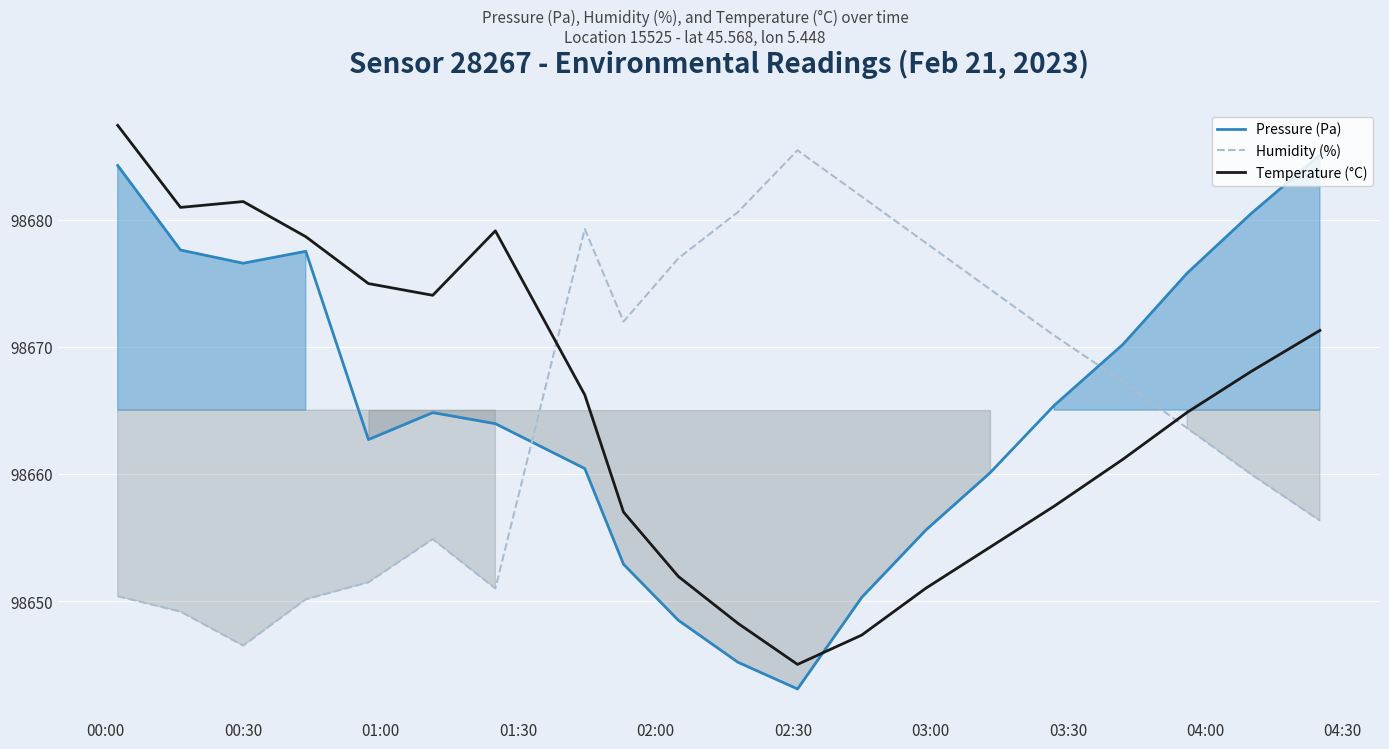

What are all the series names shown in the legend?

Pressure (Pa), Humidity (%), Temperature (°C)